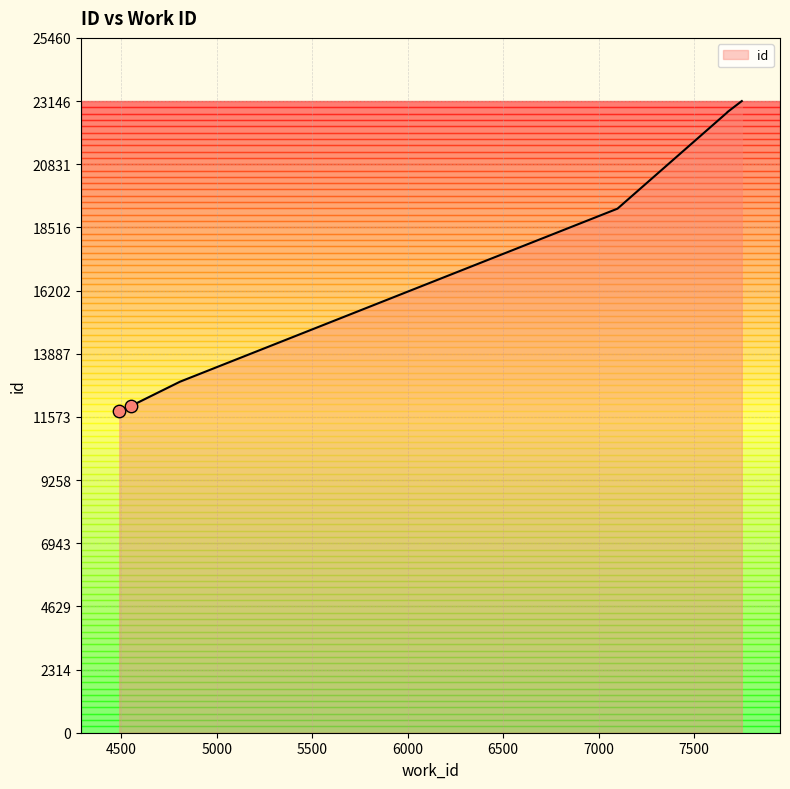

Between 7000 and 6000, which is larger?

7000